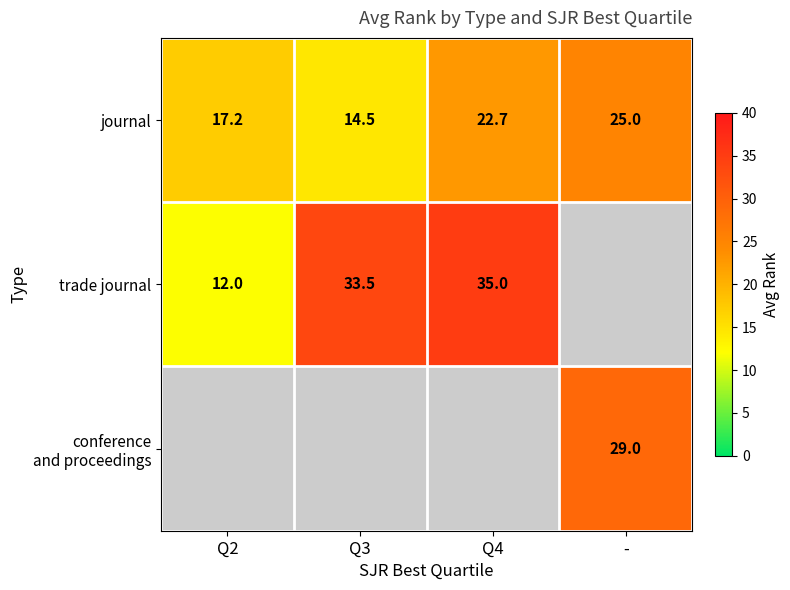

How many data points in journal are less than 22?

2